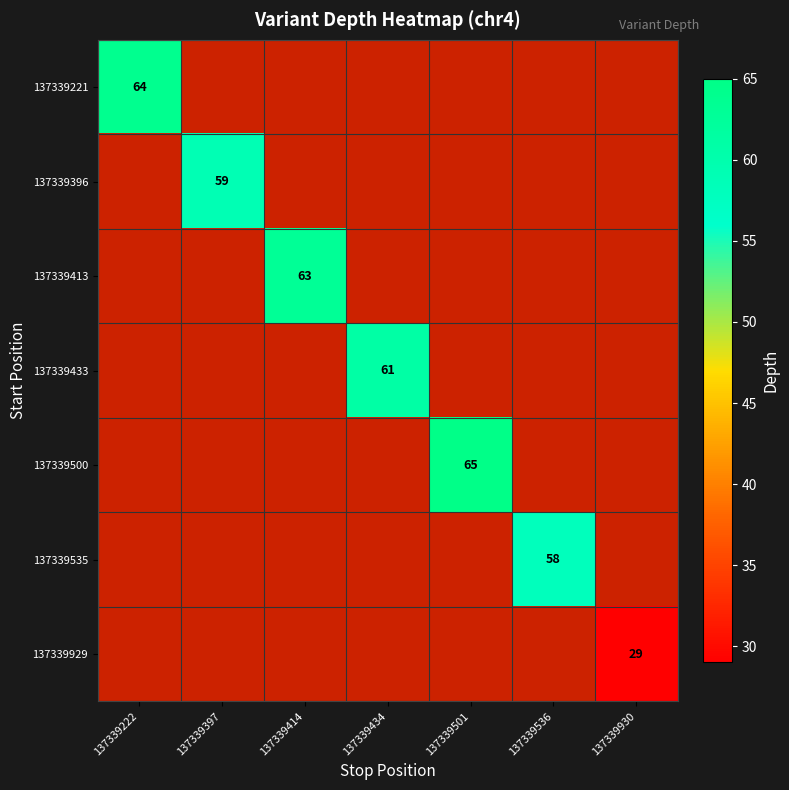

The value of 137339221 at 137339222 is 19. True or false?

False